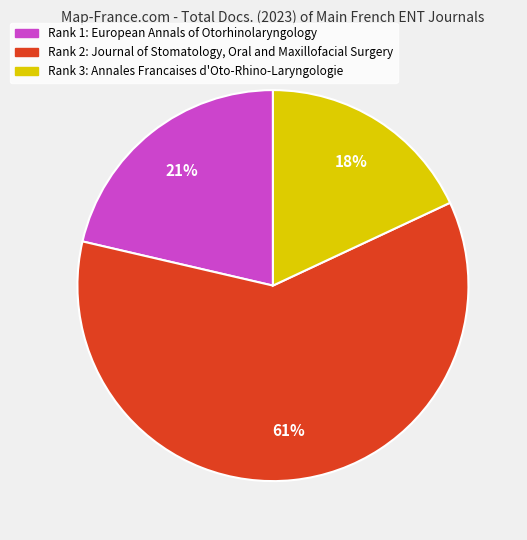

Is there any slice that represents more than half of the pie?

Yes